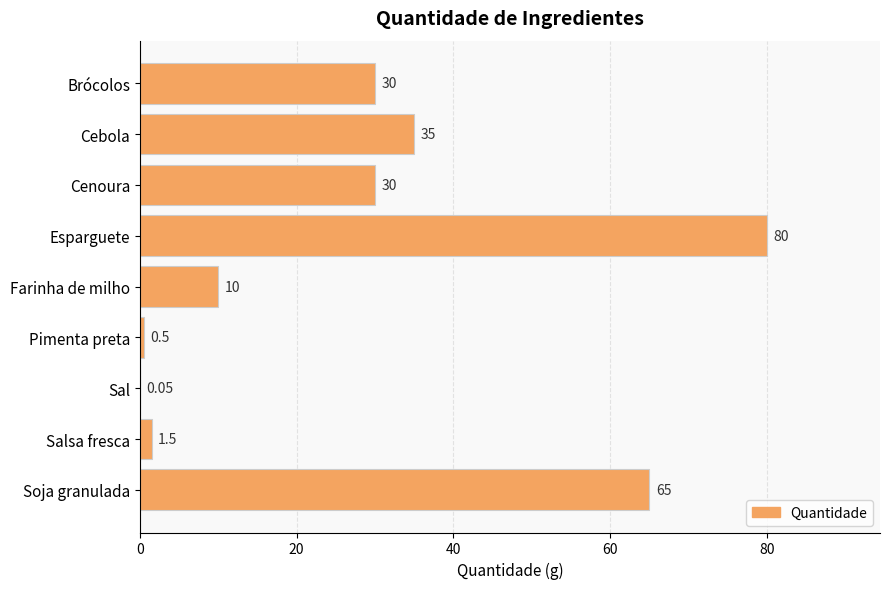

Which label corresponds to the largest value in the chart?

Esparguete